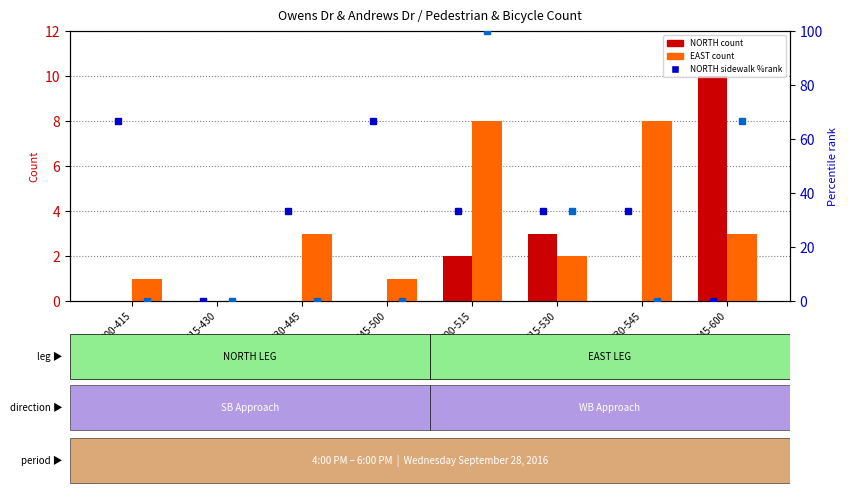

What is the difference between the maximum and second lowest values in the NORTH SIDEWALK %rank series?

66.7